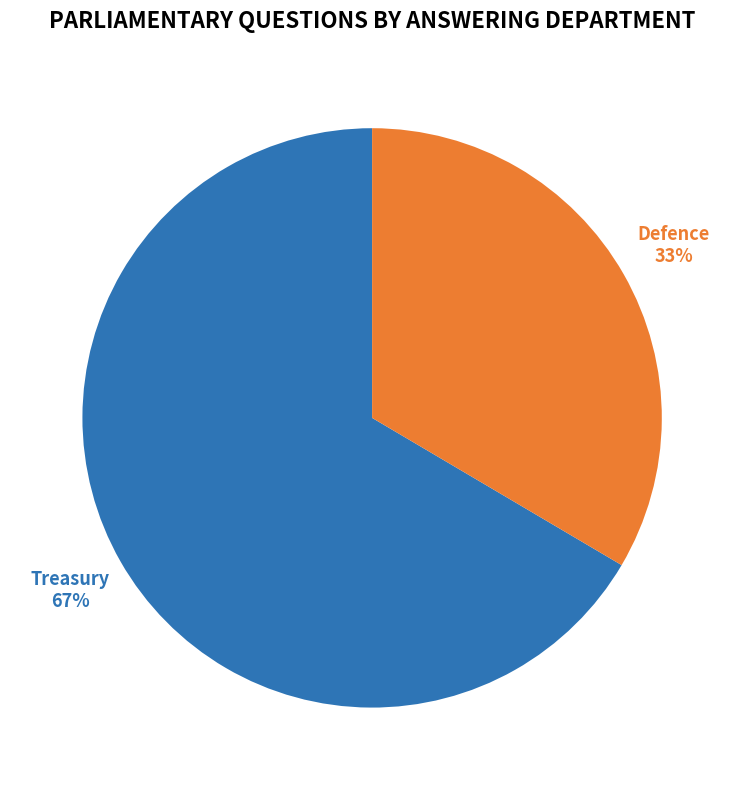

Is there any slice that represents more than half of the pie?

Yes